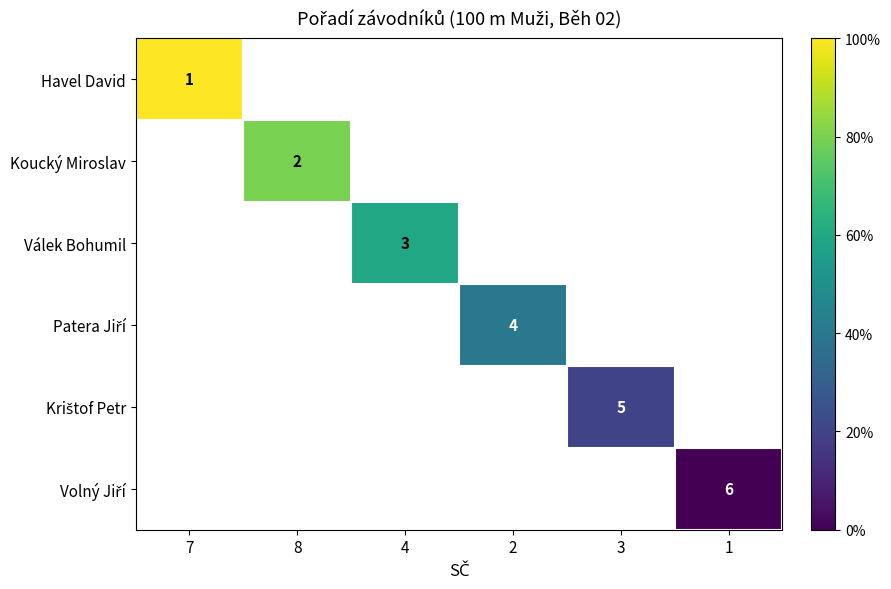

Between 4 and 2, which is larger?

2